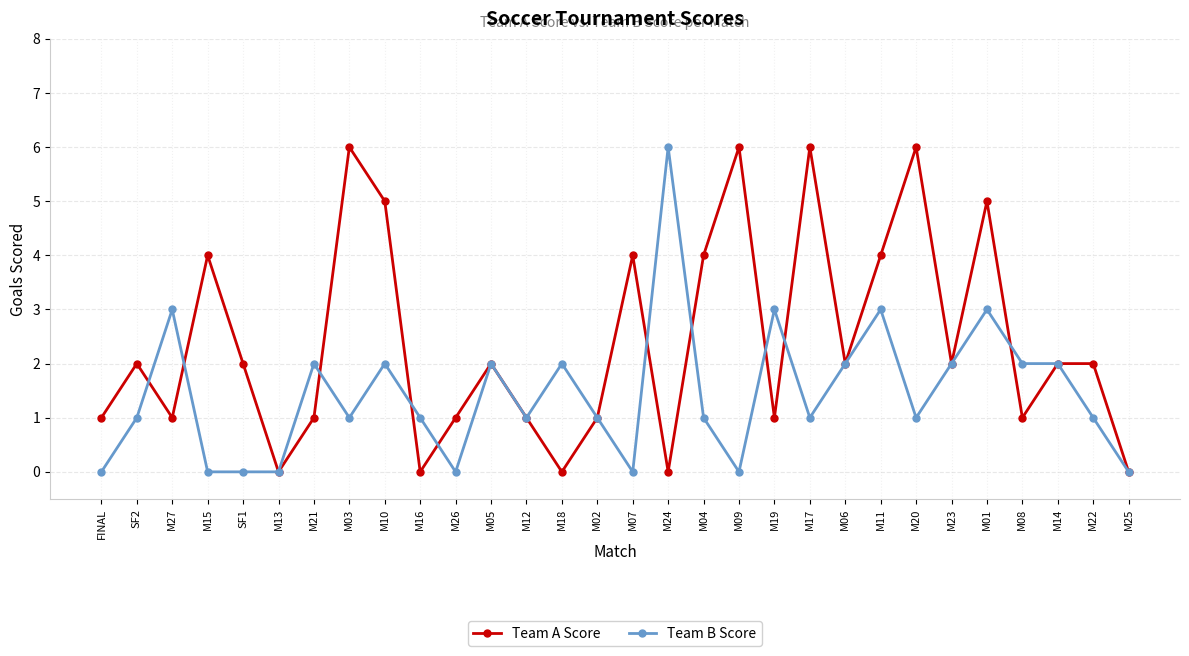

At SF1, list the series in order from smallest to largest.

Team B Score, Team A Score